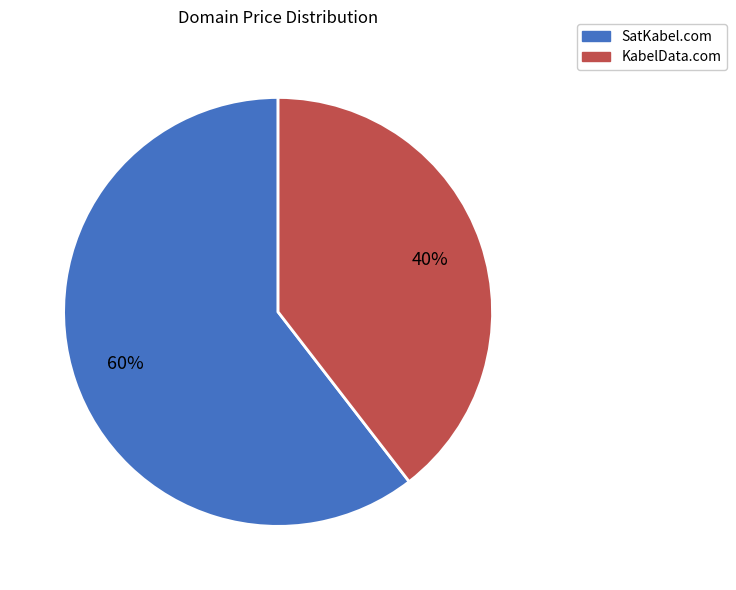

Which category has the biggest portion of the pie?

SatKabel.com